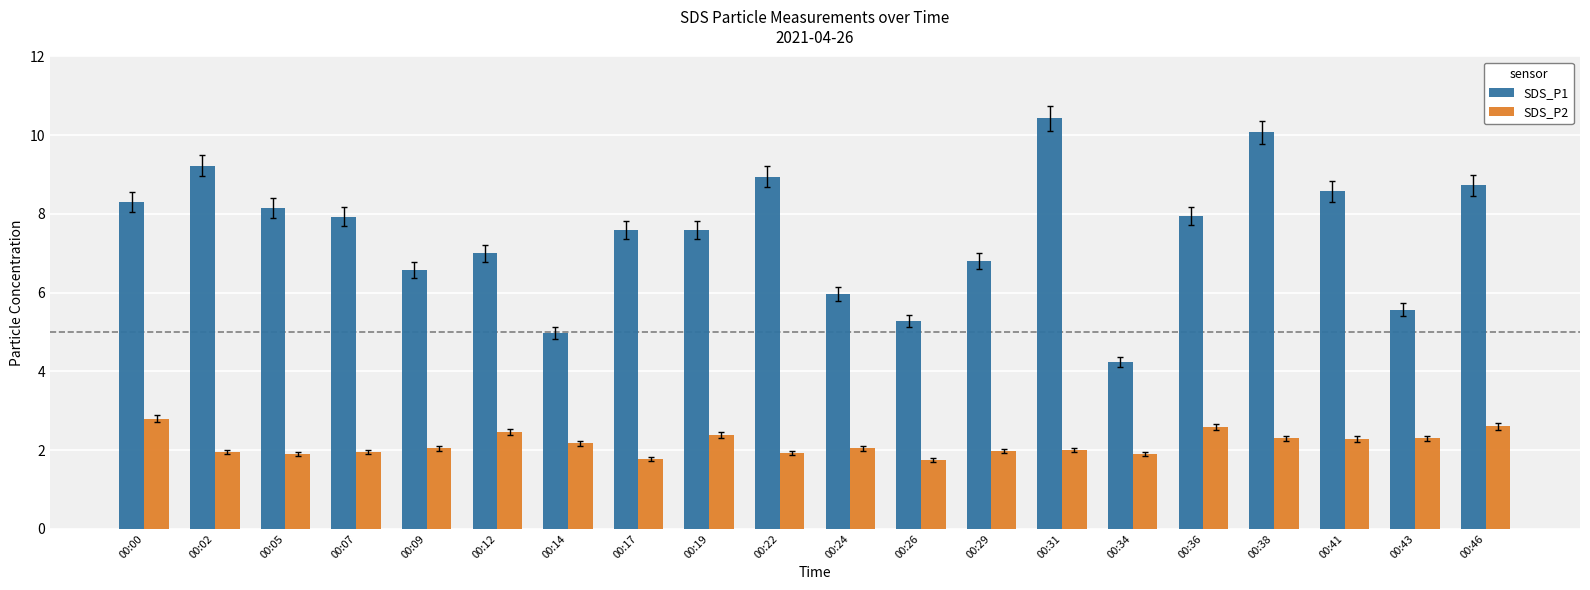

At which label does SDS_P1 reach its minimum?

00:34